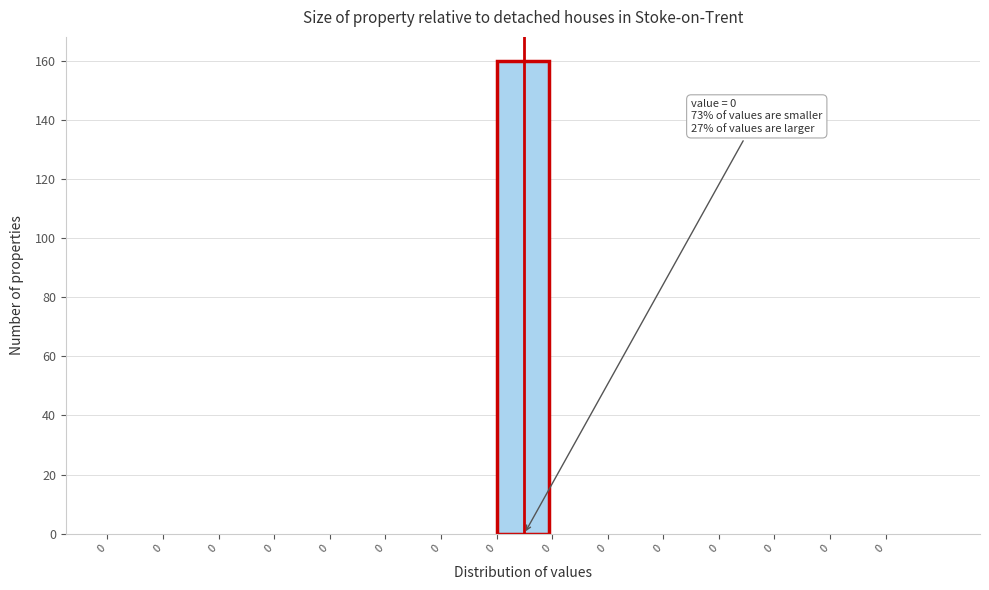

How many series are shown in this chart?

1